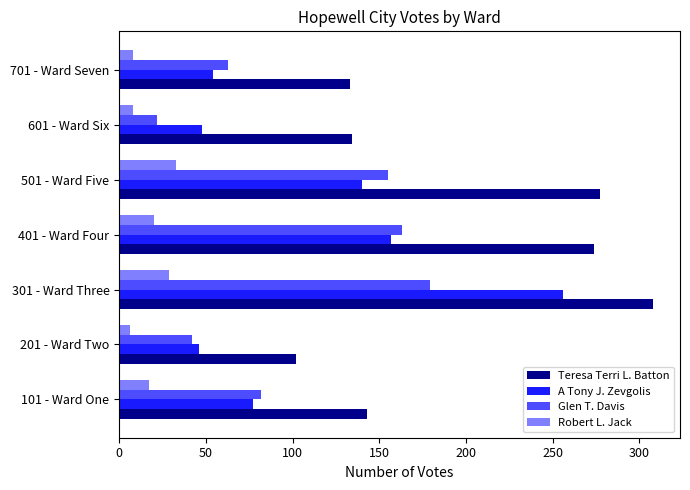

What are all the series names shown in the legend?

Teresa Terri L. Batton, A Tony J. Zevgolis, Glen T. Davis, Robert L. Jack